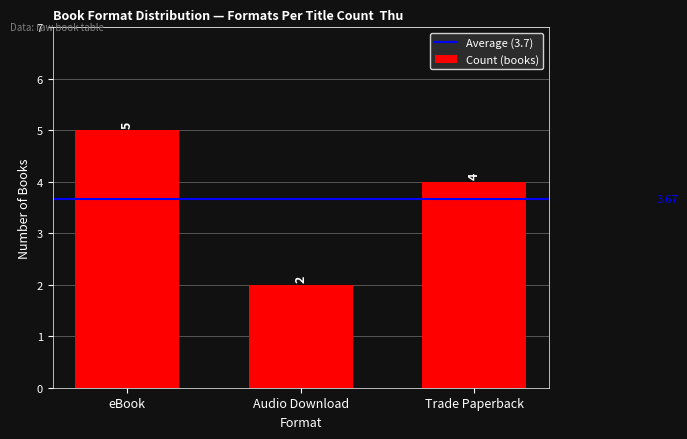

Which has a higher value, Audio Download or Trade Paperback?

Trade Paperback